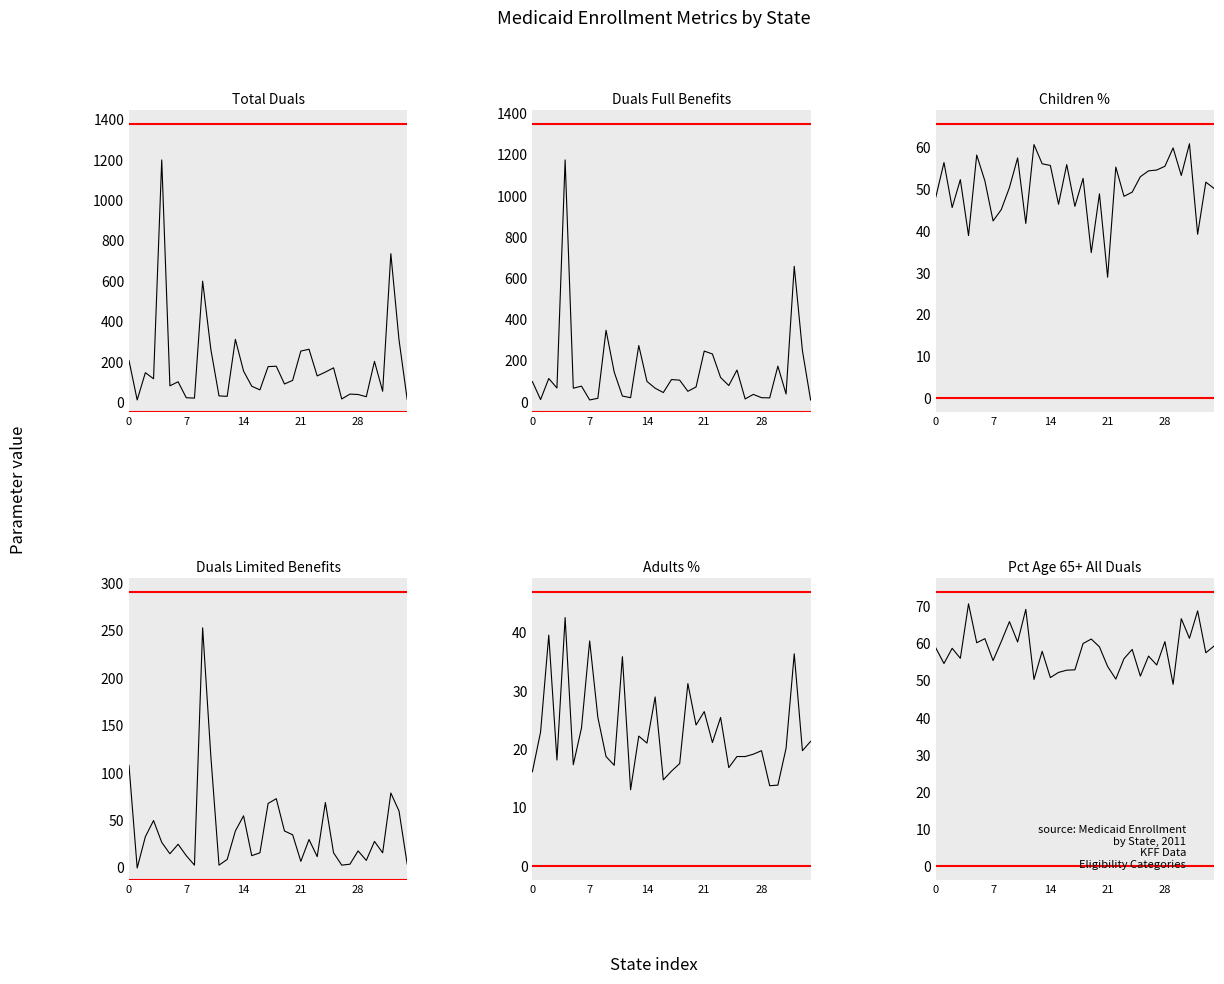

After their last crossing, which series has the higher values: Children % or Total Duals?

Children %